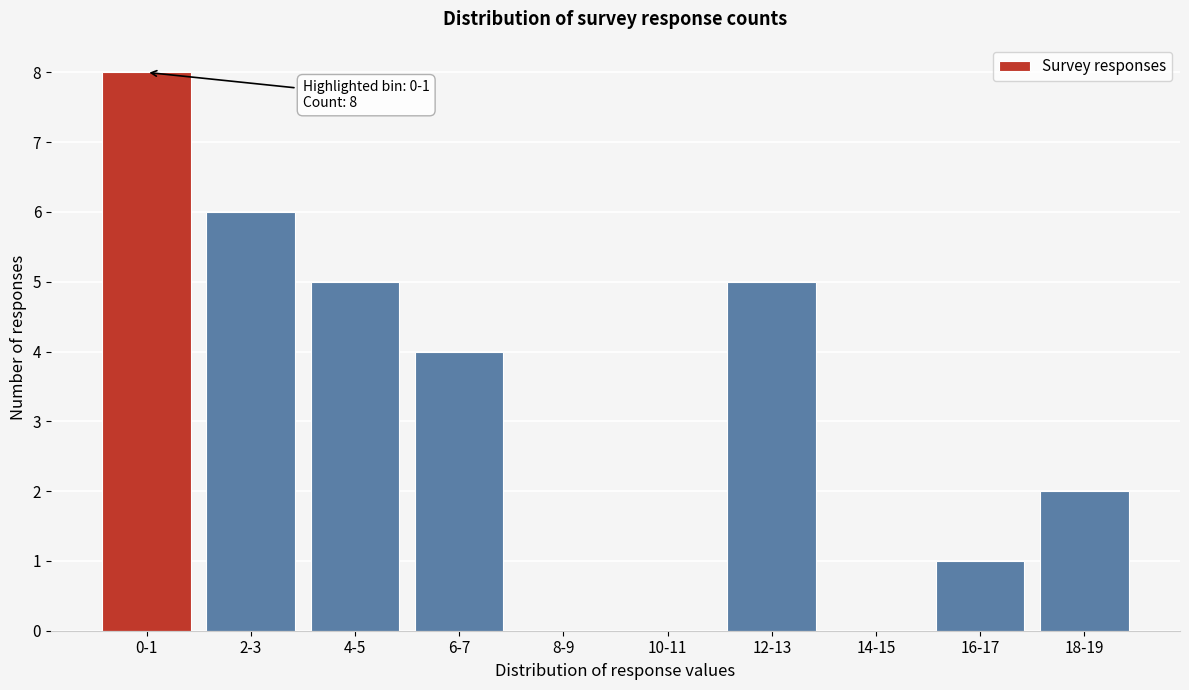

Reading left to right, list all the values displayed in this chart.

0-1=8	2-3=6	4-5=5	6-7=4	8-9=0	10-11=0	12-13=5	14-15=0	16-17=1	18-19=2